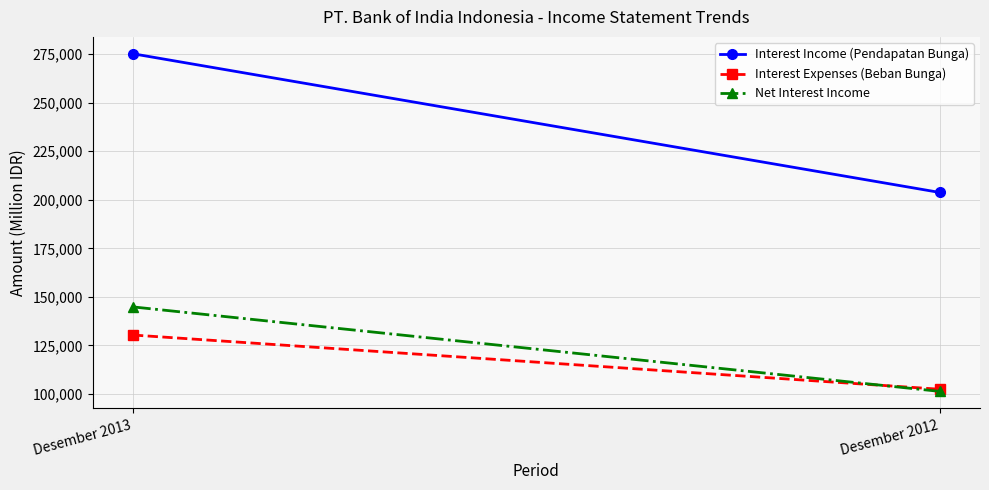

What value does the Interest Expenses (Beban Bunga) series have at Desember 2012?

102437